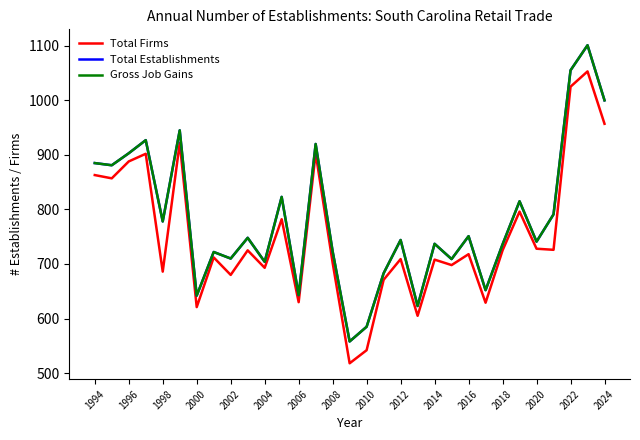

Does the chart display data point markers on the line(s)?

No